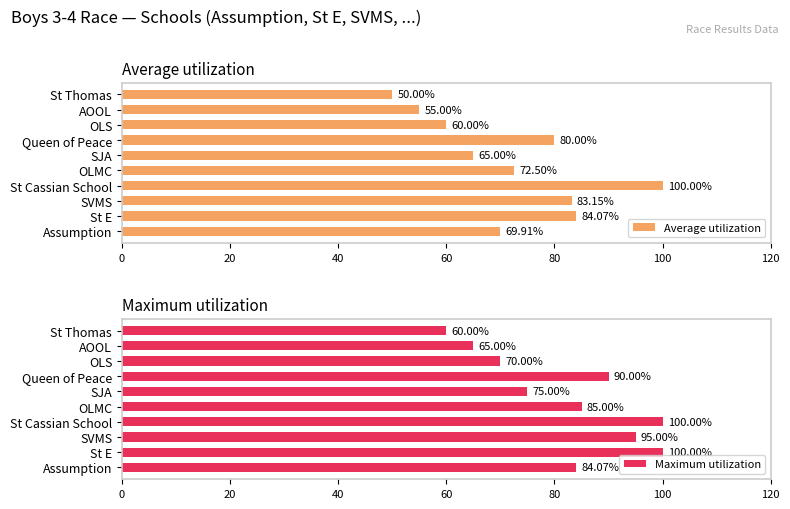

What is the average value of the Maximum utilization series?

82.4